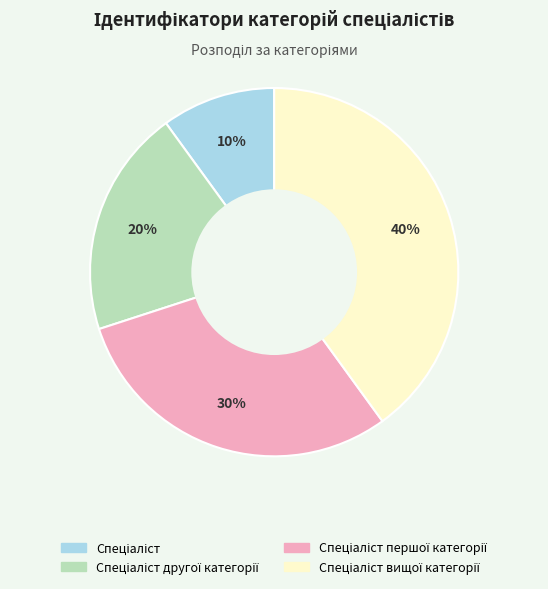

Does any single category account for the majority?

No